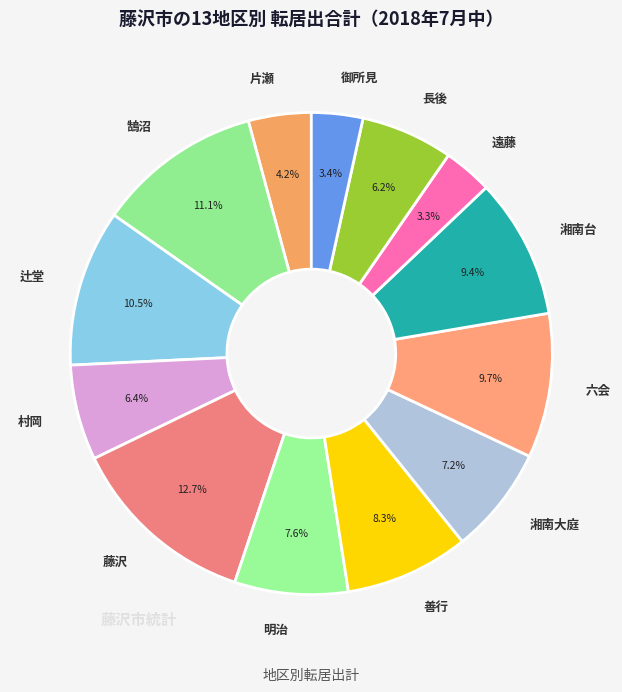

Which category has the biggest portion of the pie?

藤沢